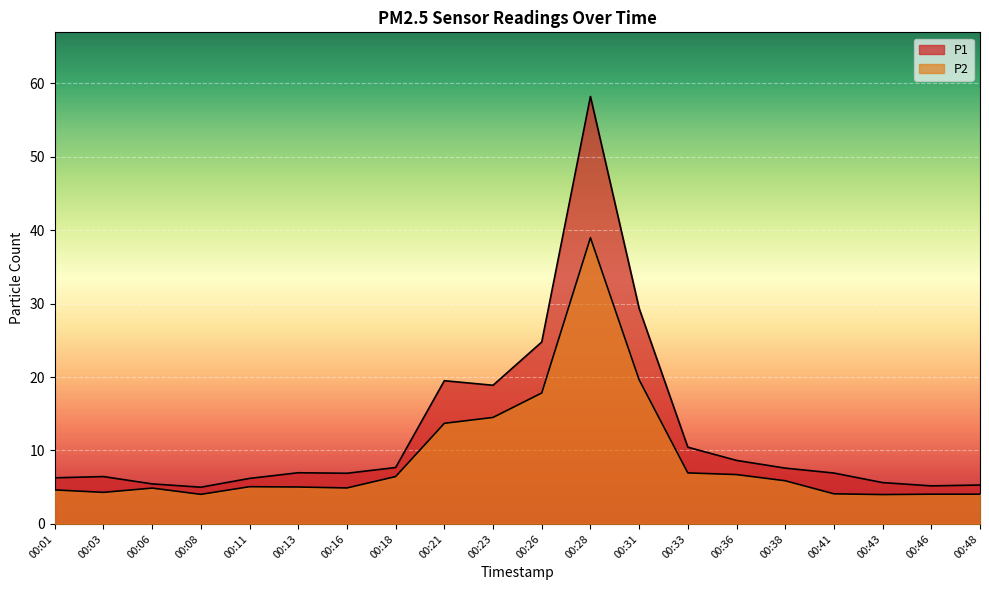

How many lines are shown in the chart?

2